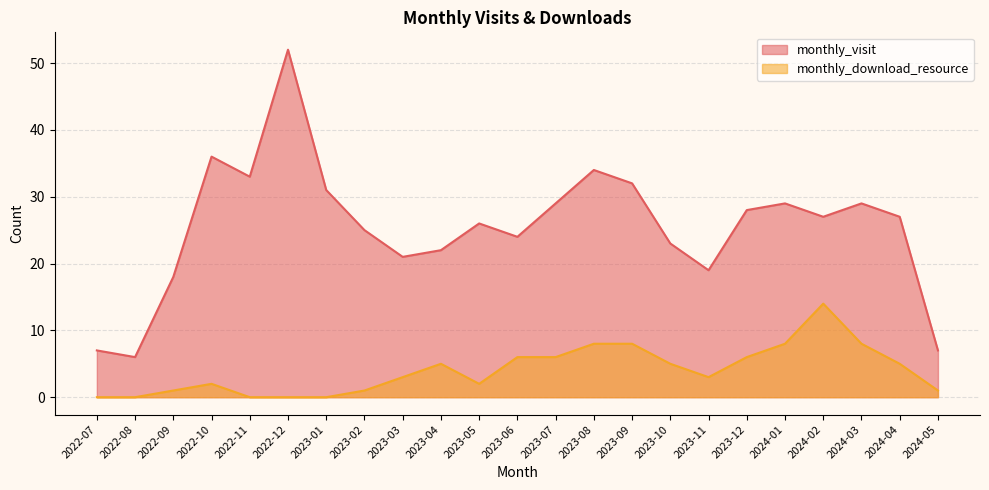

What is the difference between the monthly_visit values at 2024-03 and 2023-11?

10